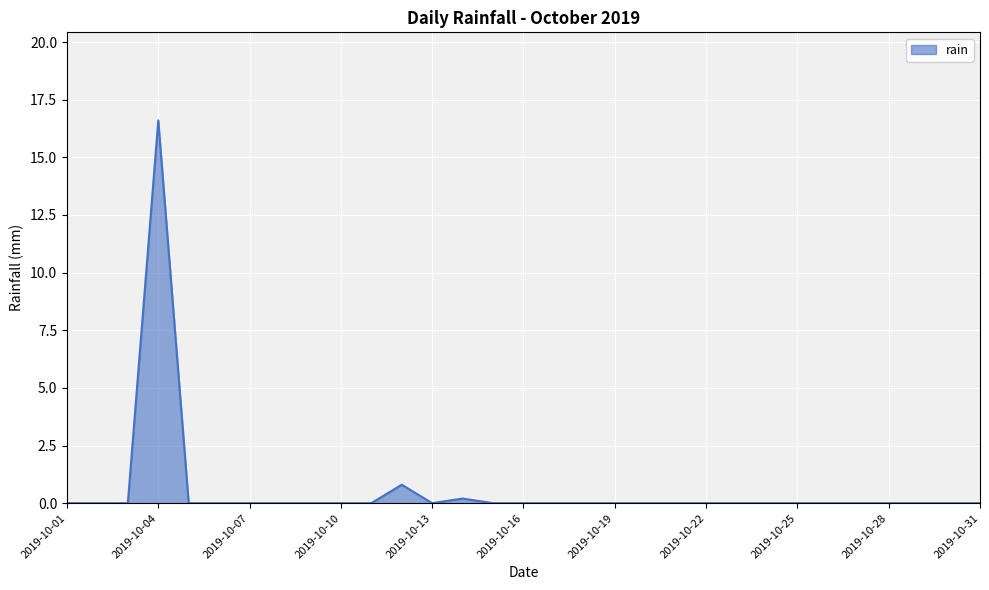

What is the maximum value shown in the chart?

16.6